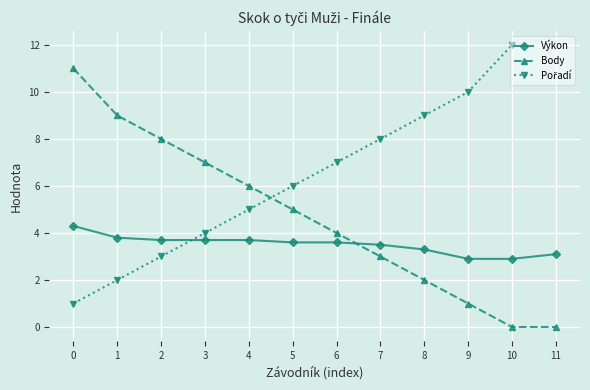

Count the number of categories in the chart.

12